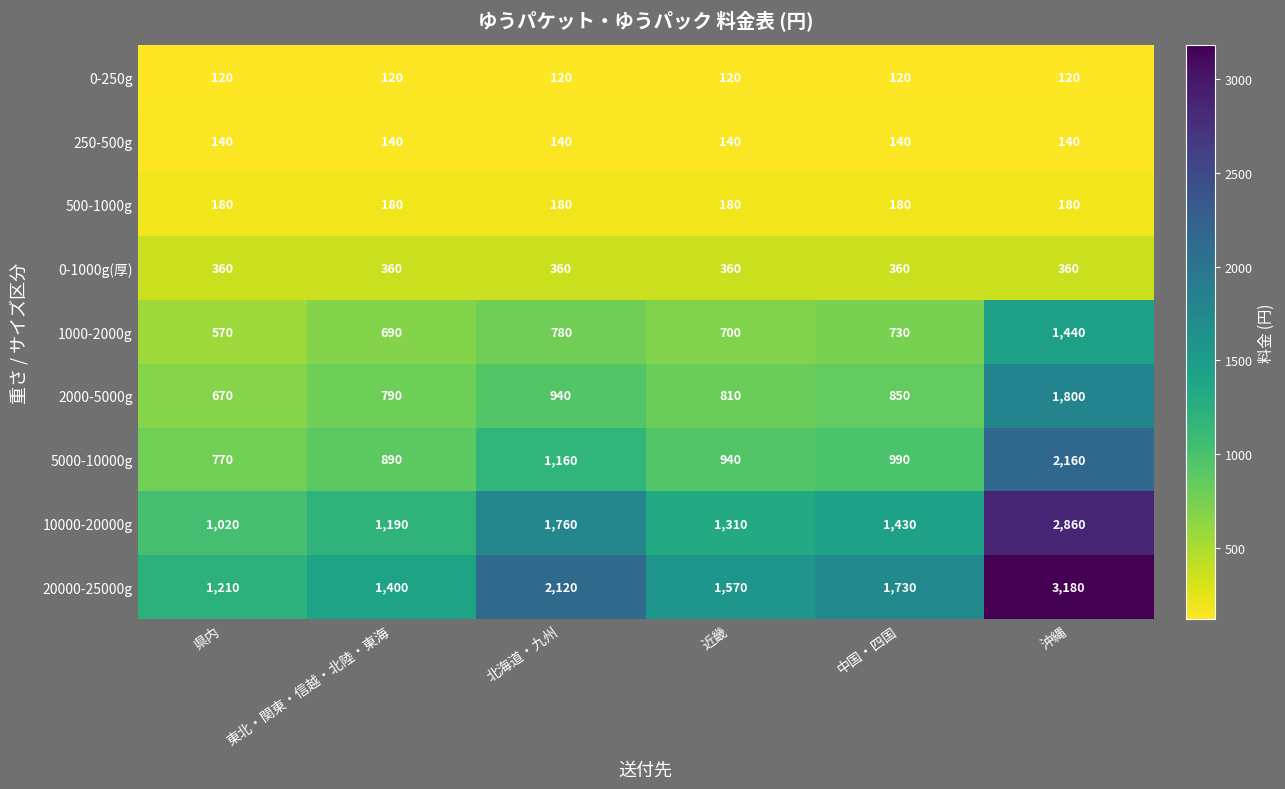

What is the spread (max minus min) of values at 中国・四国?

1610